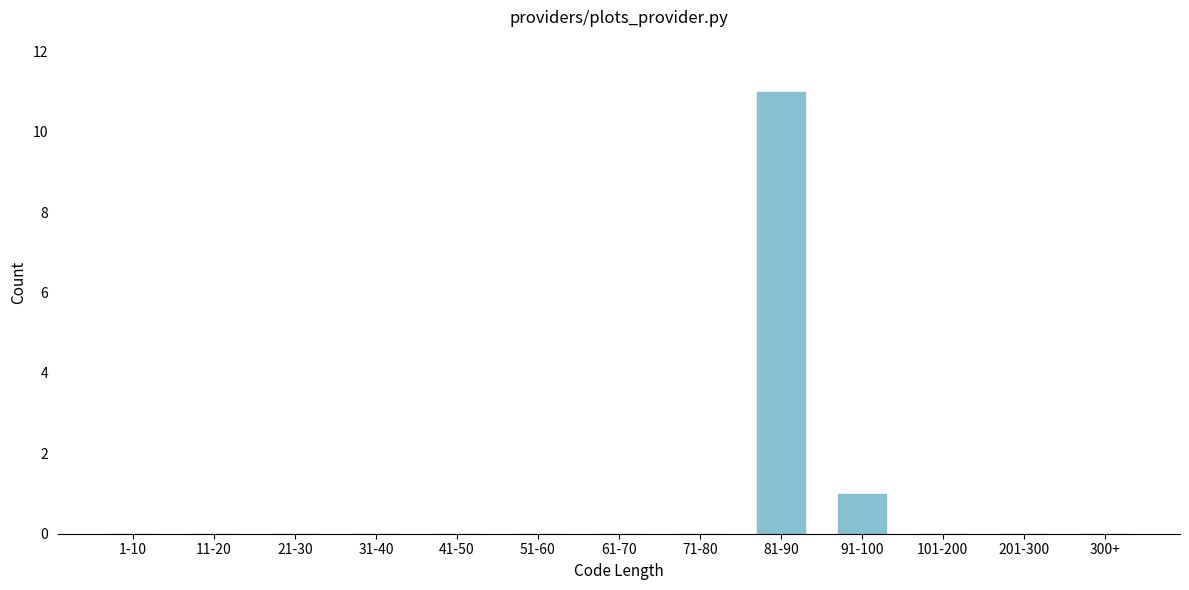

Reading left to right, extract all data points from this chart.

1-10=0	11-20=0	21-30=0	31-40=0	41-50=0	51-60=0	61-70=0	71-80=0	81-90=11	91-100=1	101-200=0	201-300=0	300+=0